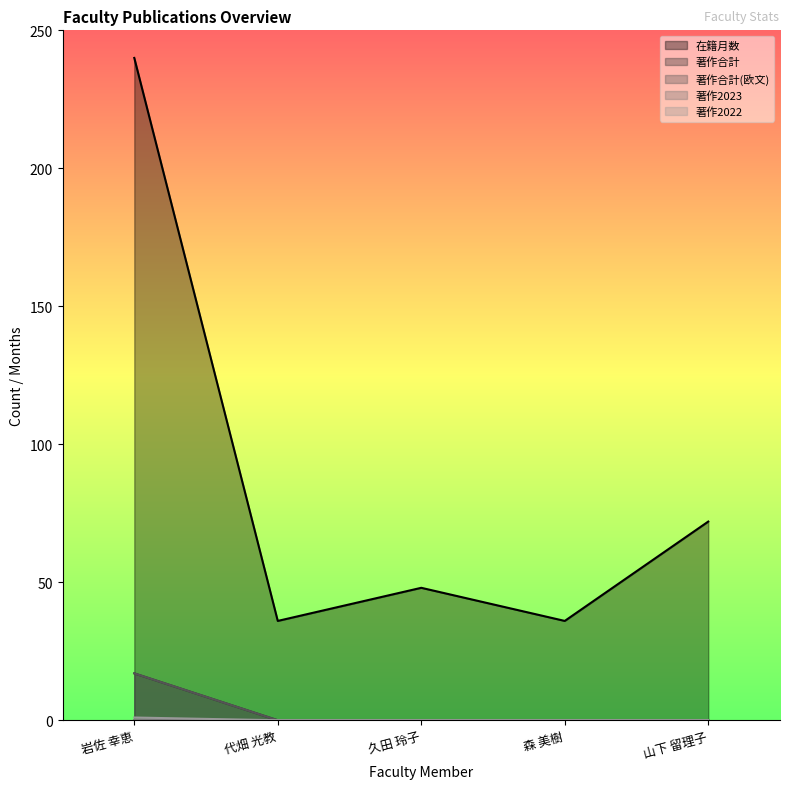

At which label does 著作2022 reach its minimum?

代畑 光教